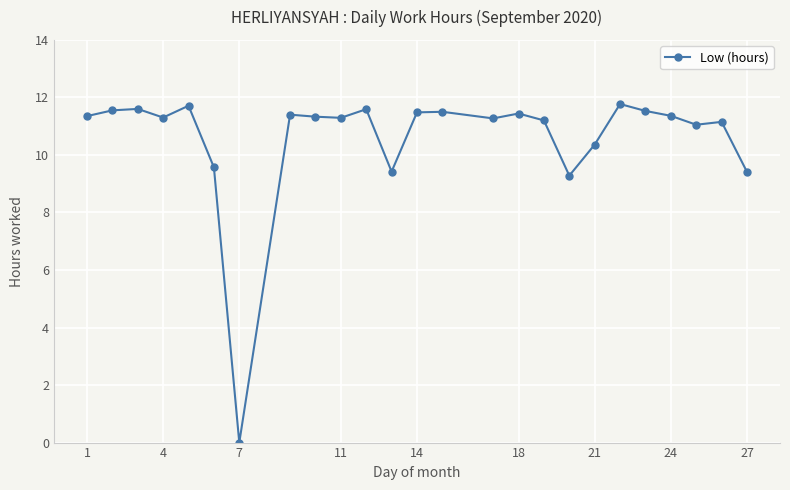

True or false: the data has more than 2 interior local peaks.

True